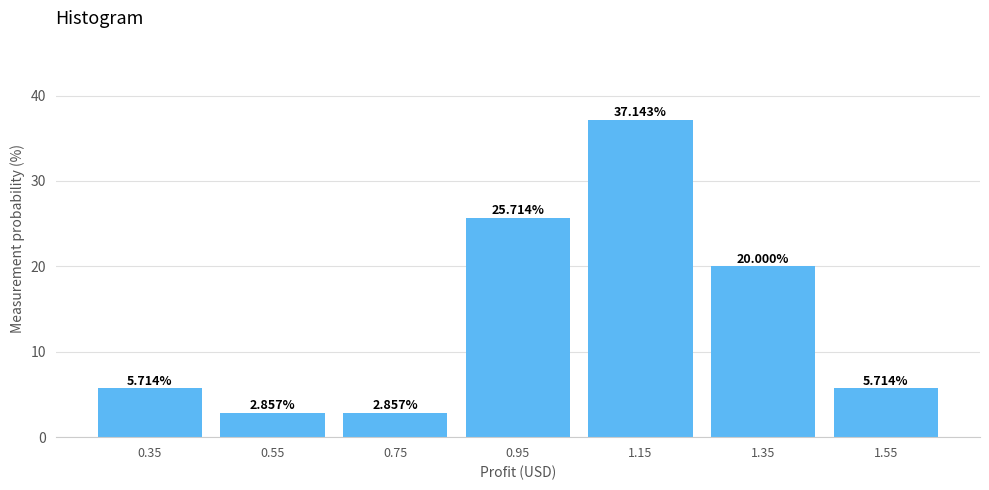

Reading left to right, list every bar in this chart as the range it spans on the x-axis followed by its height.

0.25 to 0.45: 5.714
0.45 to 0.65: 2.857
0.65 to 0.85: 2.857
0.85 to 1.05: 25.714
1.05 to 1.25: 37.143
1.25 to 1.45: 20.000
1.45 to 1.65: 5.714